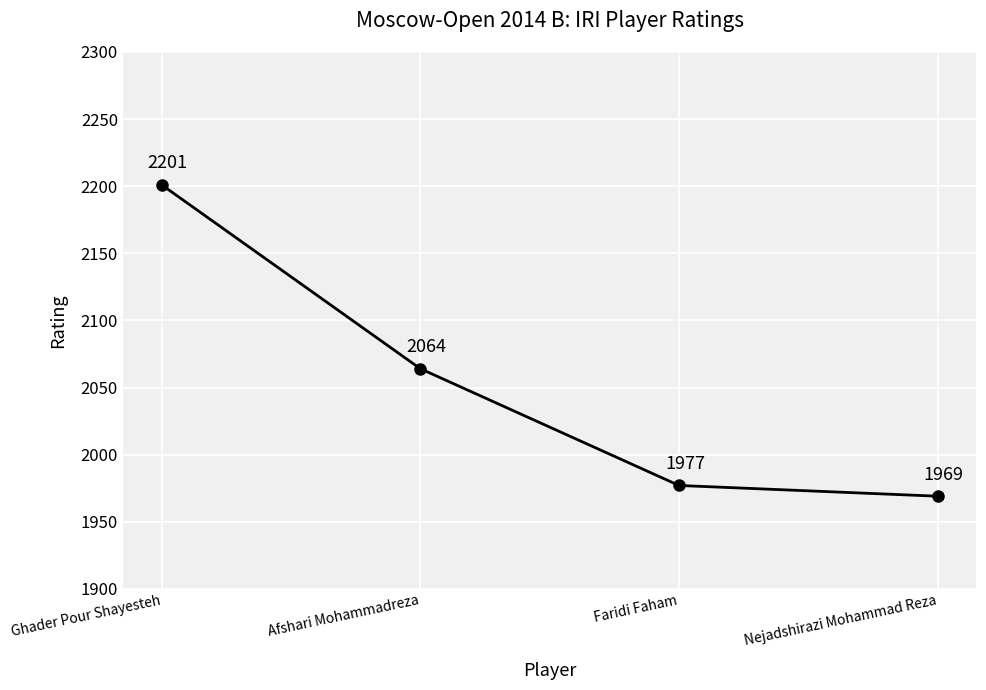

What is the label of the 1st point from the left?

Ghader Pour Shayesteh